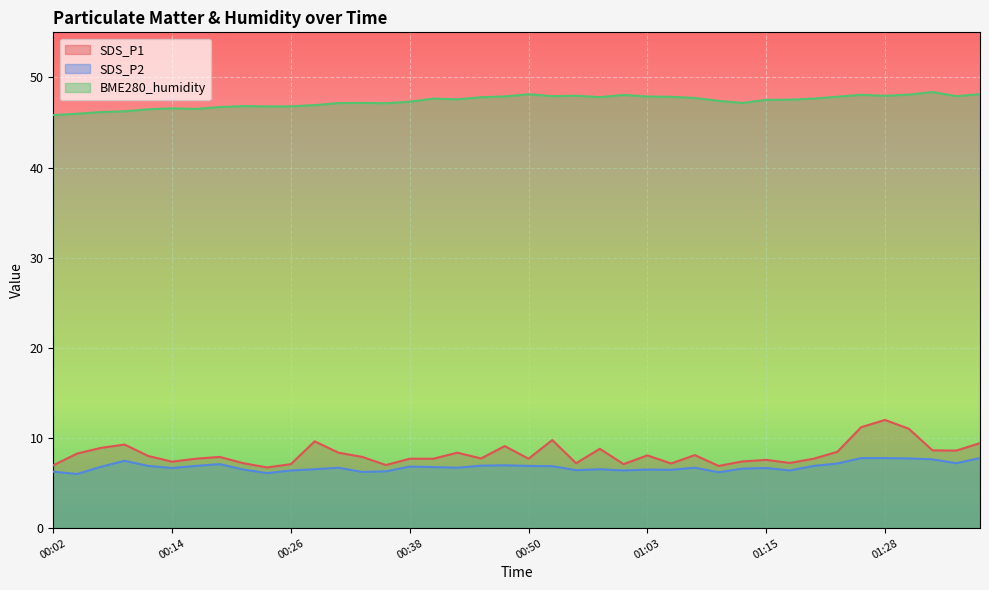

True or false: SDS_P1 and BME280_humidity cross at least once.

False